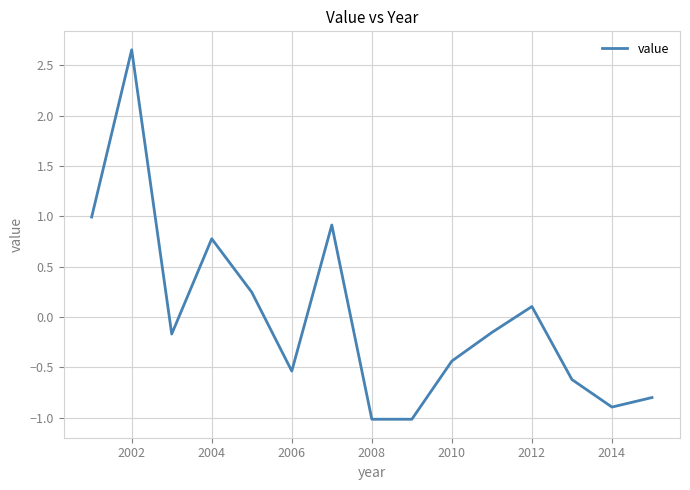

Is this an area chart (filled region under the line)?

No